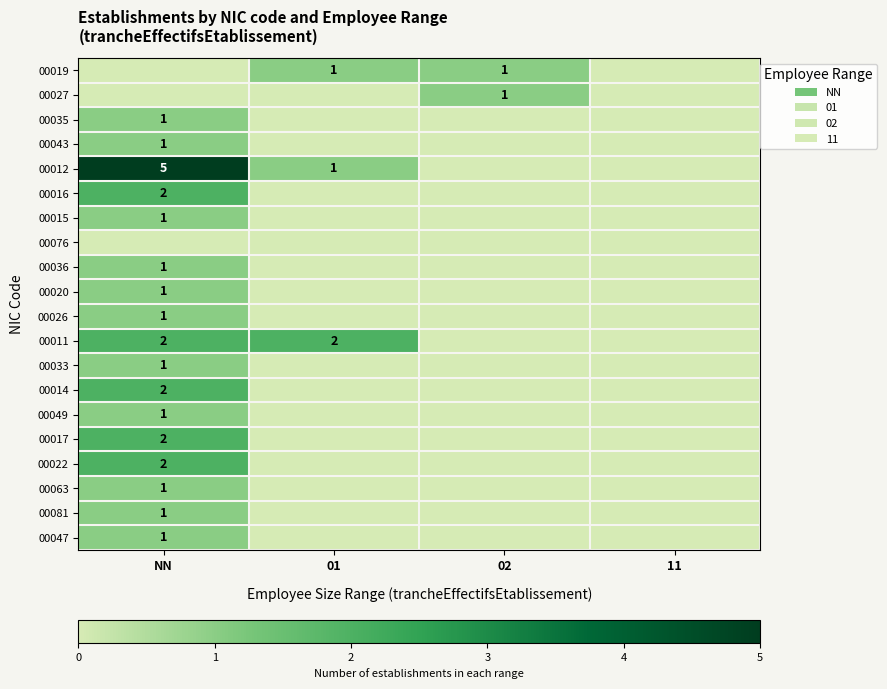

Which label corresponds to the largest value in the chart?

NN